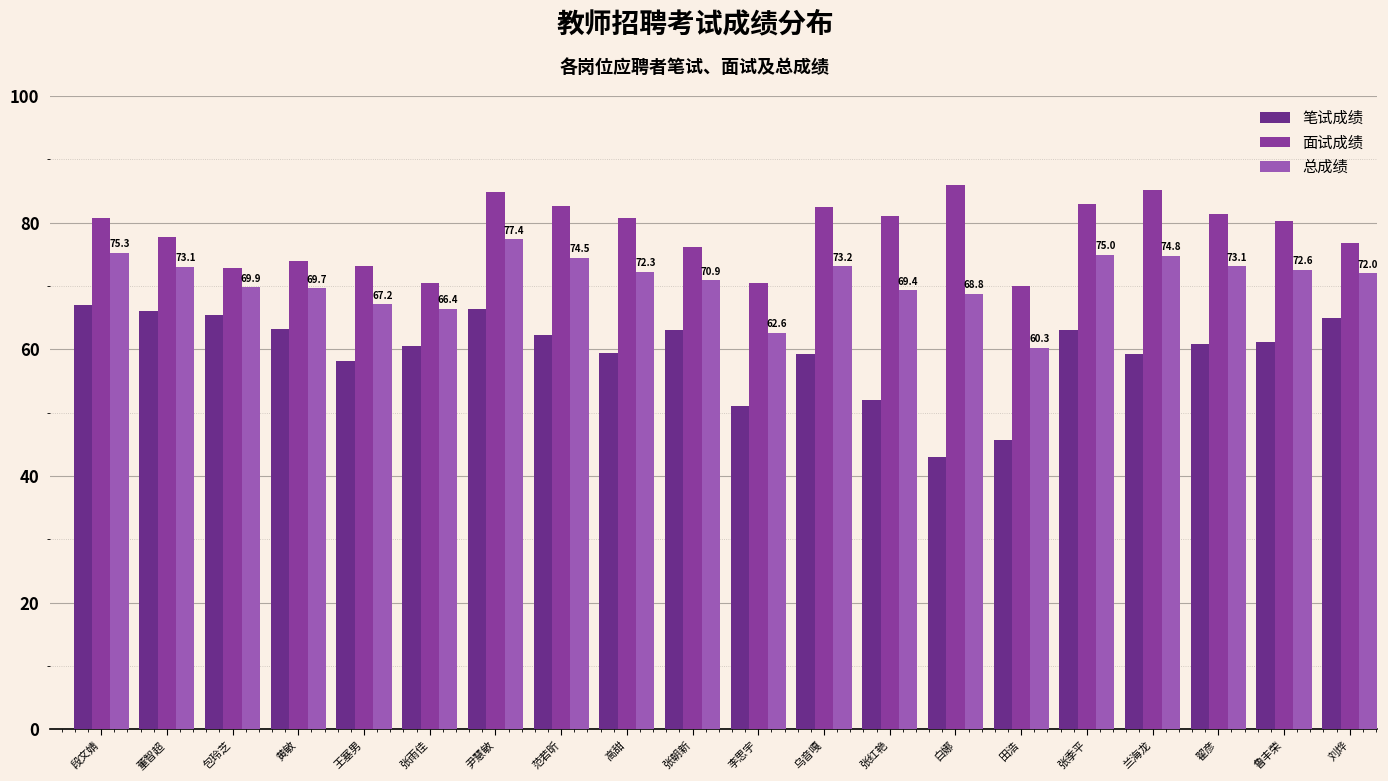

True or false: 面试成绩 has a value of 82.9 at 张季平.

True